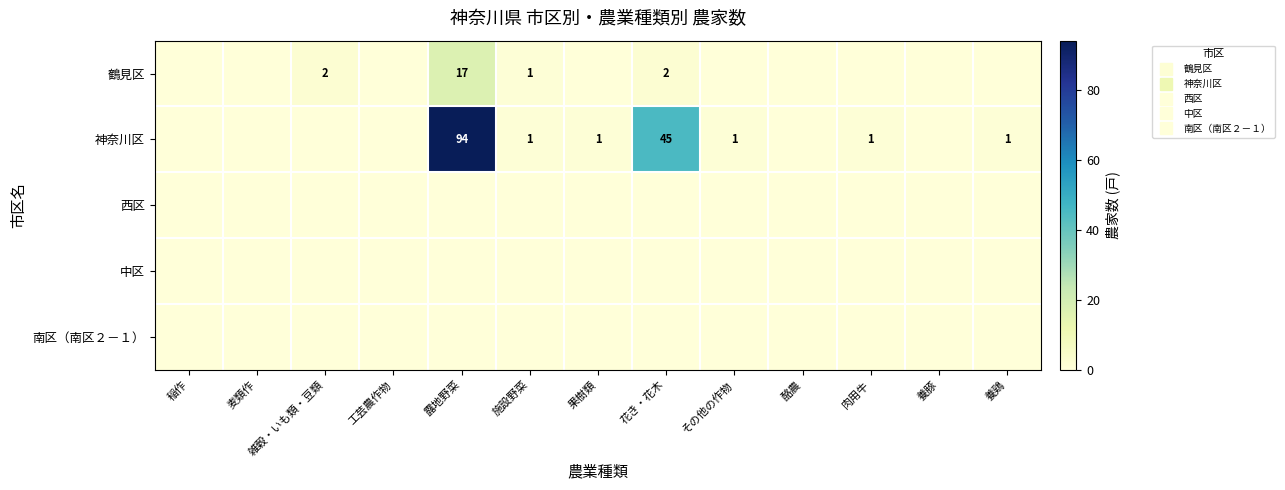

How many data points does each series have?

13